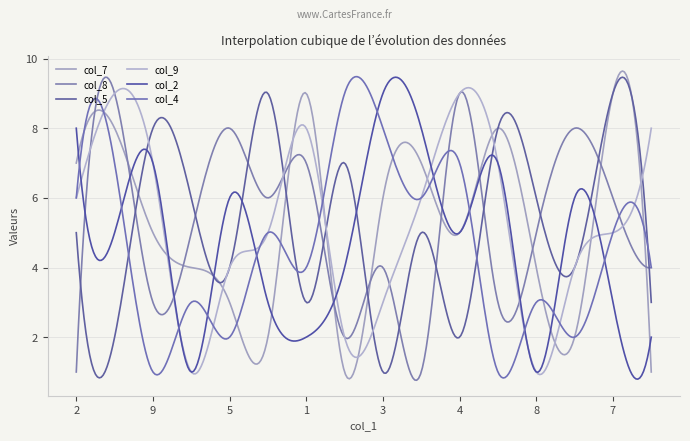

How many interior local peaks does the col_7 series have?

5